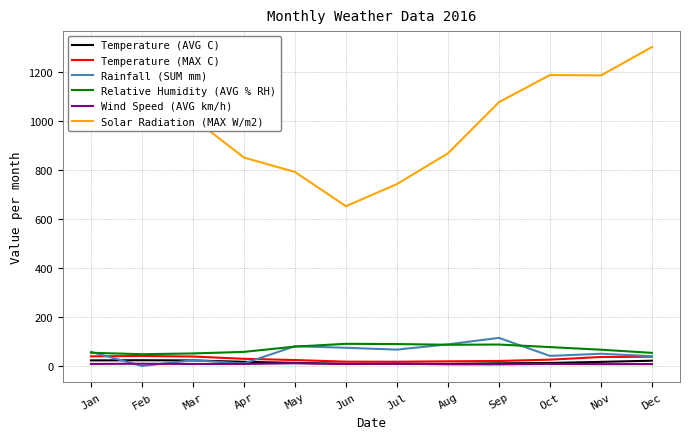

What is the maximum value for Relative Humidity (AVG % RH)?

90.5